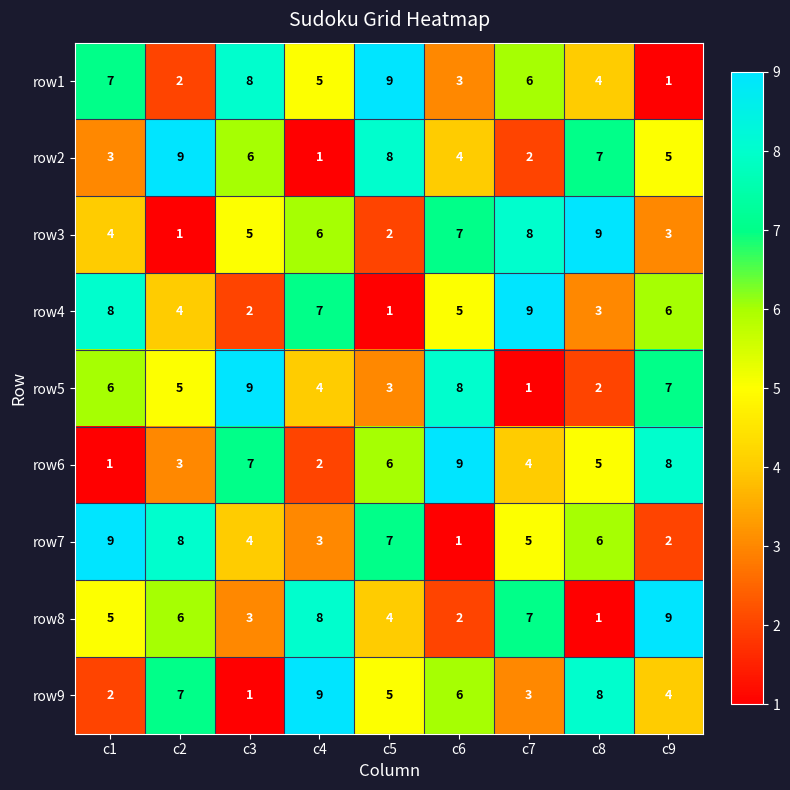

What is the greatest value displayed?

9